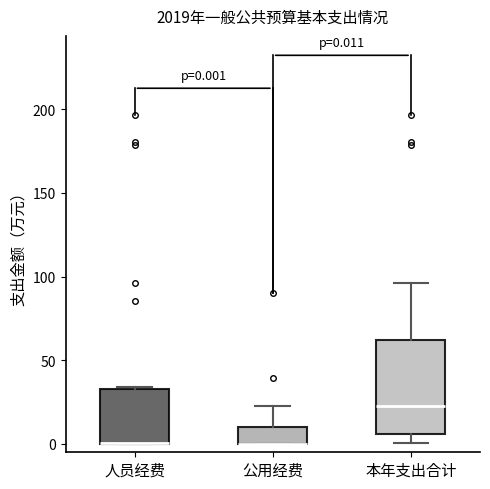

Comparing the boxes themselves (not the whiskers), which one is the tallest?

本年支出合计